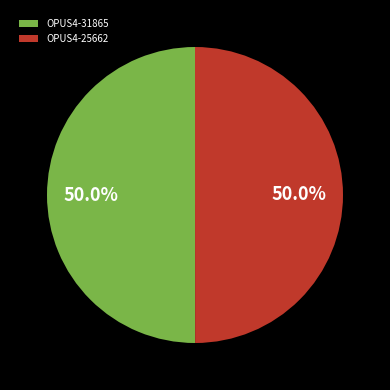

What is the total percentage of OPUS4-31865 and OPUS4-25662?

100.0%